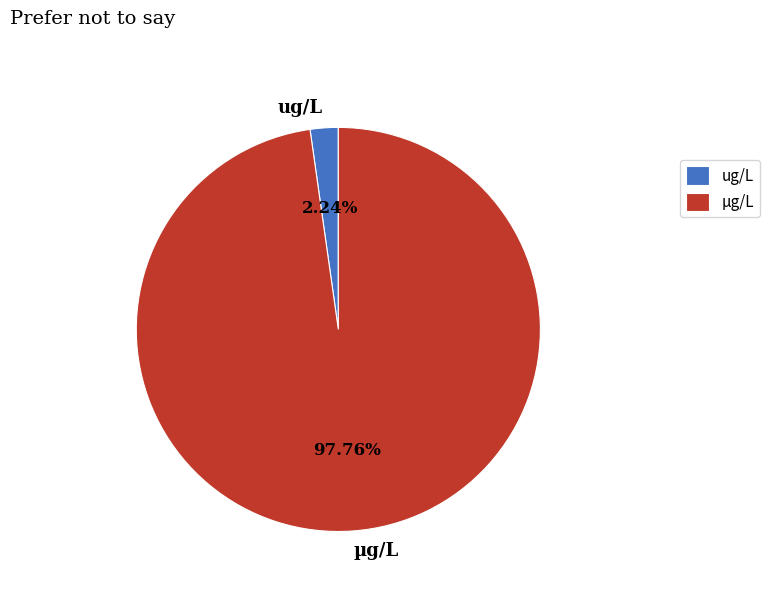

Rank the categories by value from lowest to highest.

ug/L, µg/L